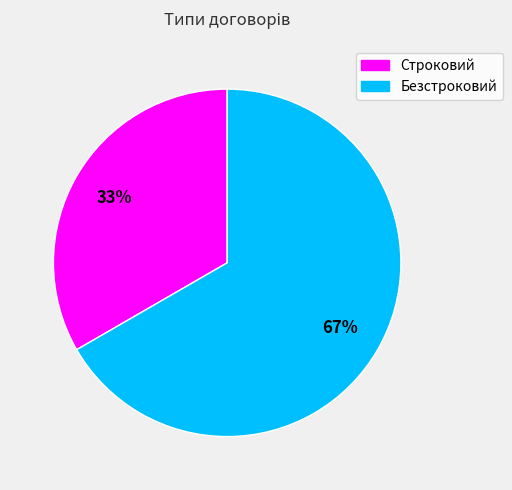

How many segments does this pie chart have?

2